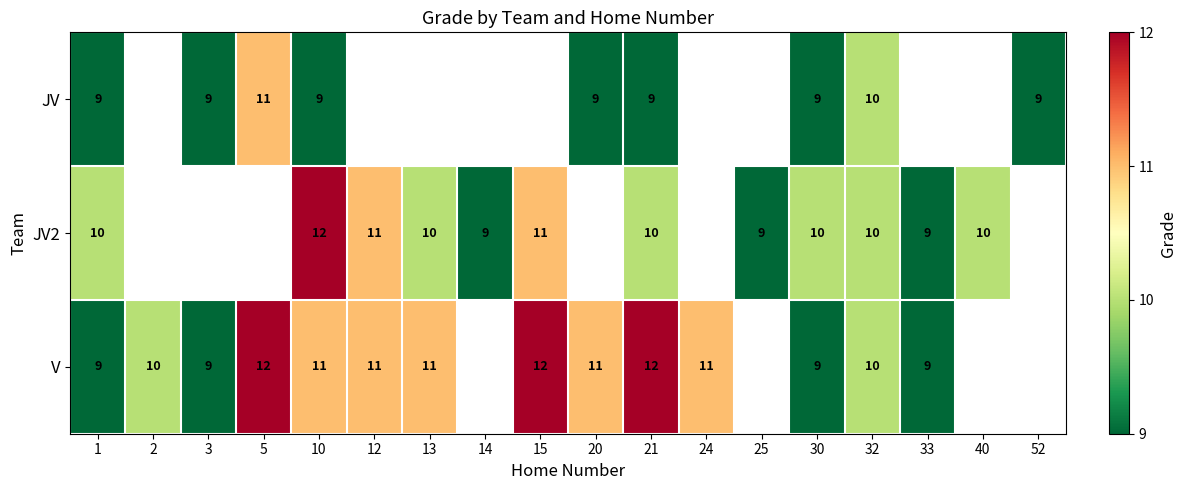

What is the smallest value displayed?

9.0